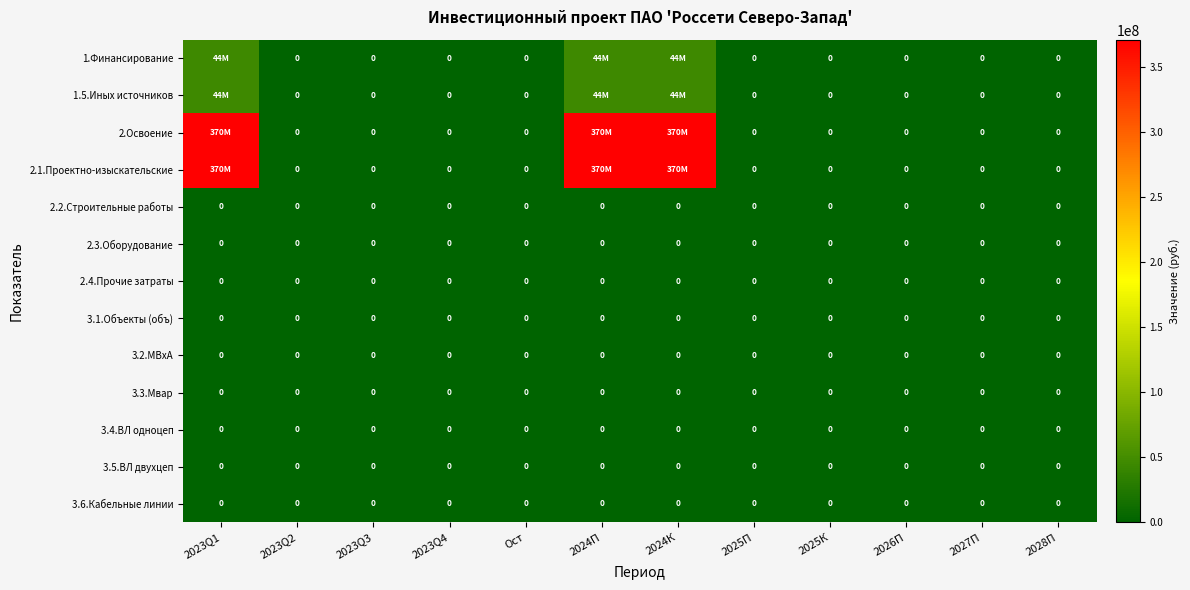

The 2.2.Строительные работы series shows 0 at 2026П. True or false?

True